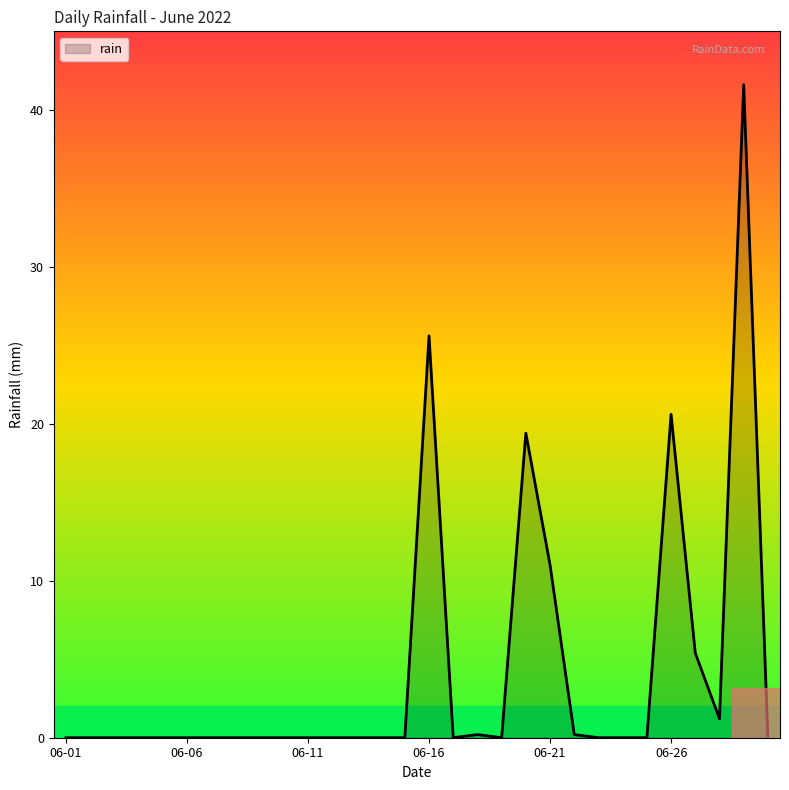

What is the difference between the maximum and minimum values?

41.6